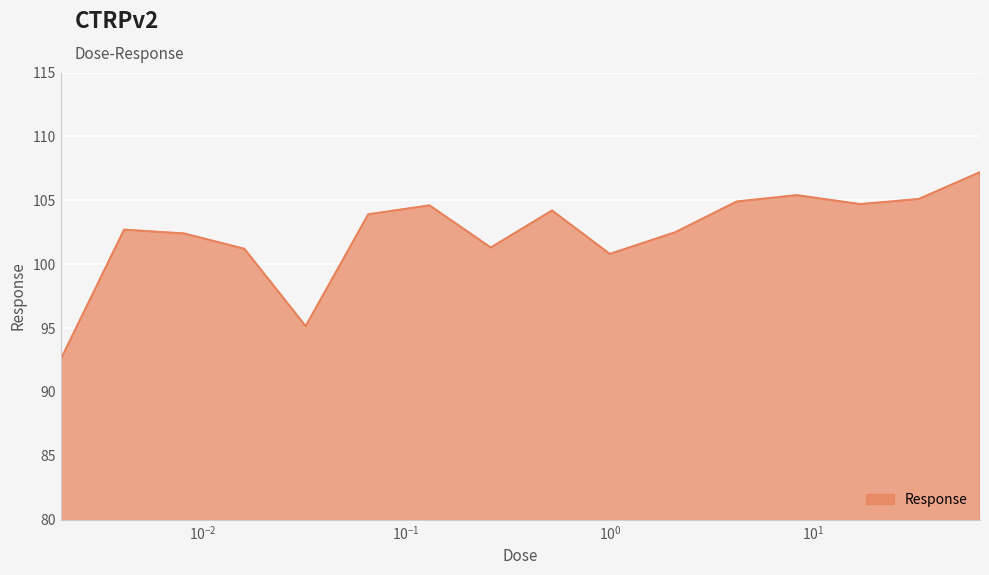

What is the maximum value shown in the chart?

107.2